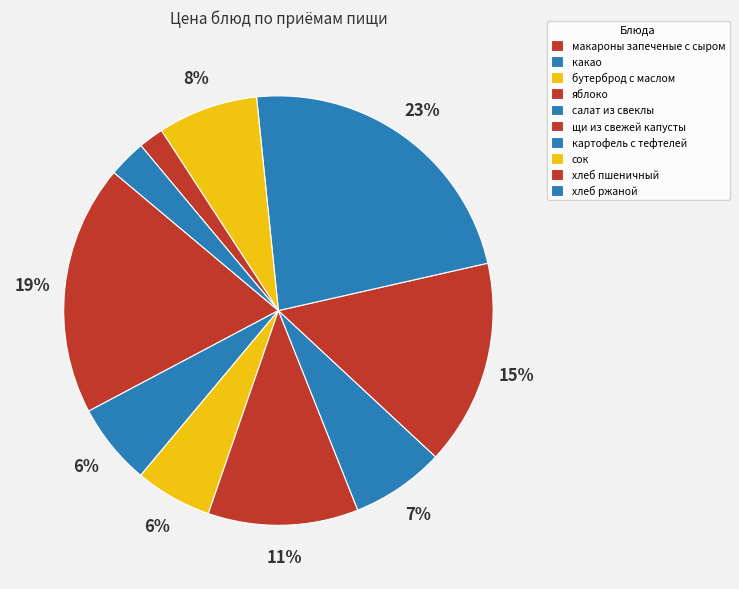

How many segments does this pie chart have?

10